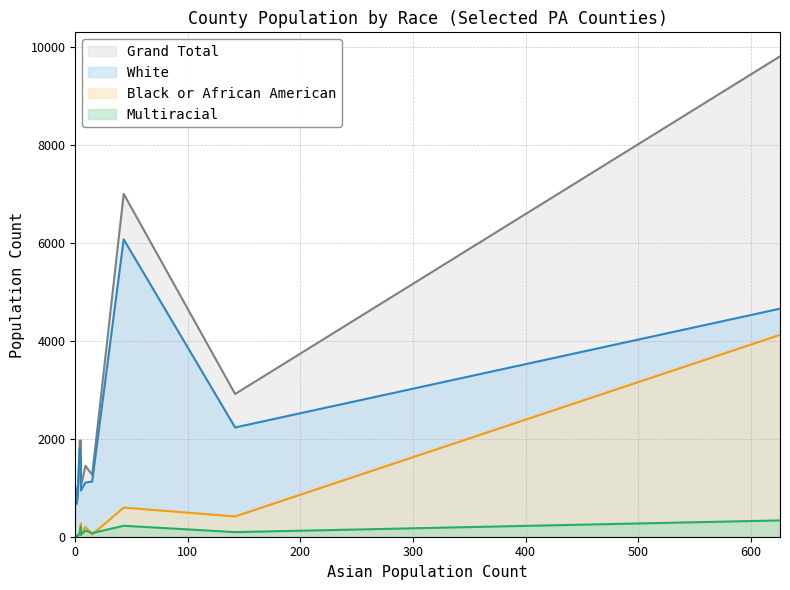

True or false: Grand Total and Multiracial intersect in this chart.

False